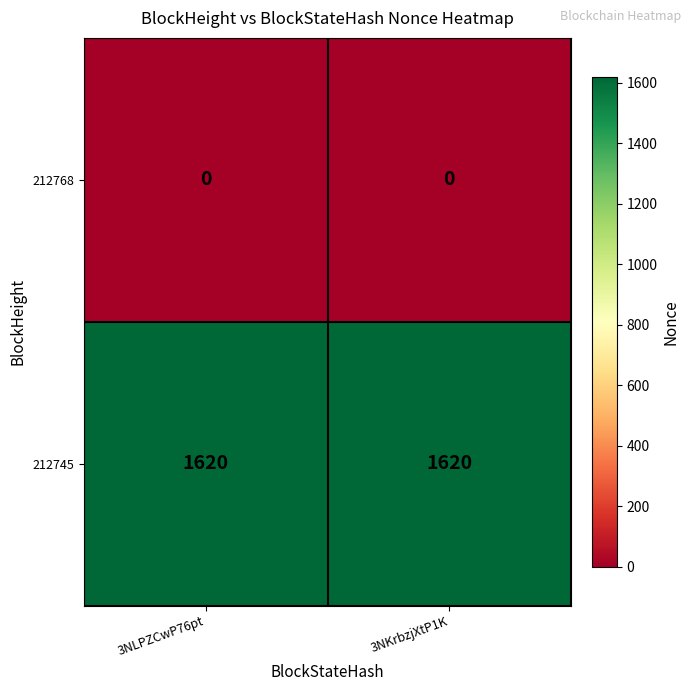

What is the sum of all 212745 values?

3240